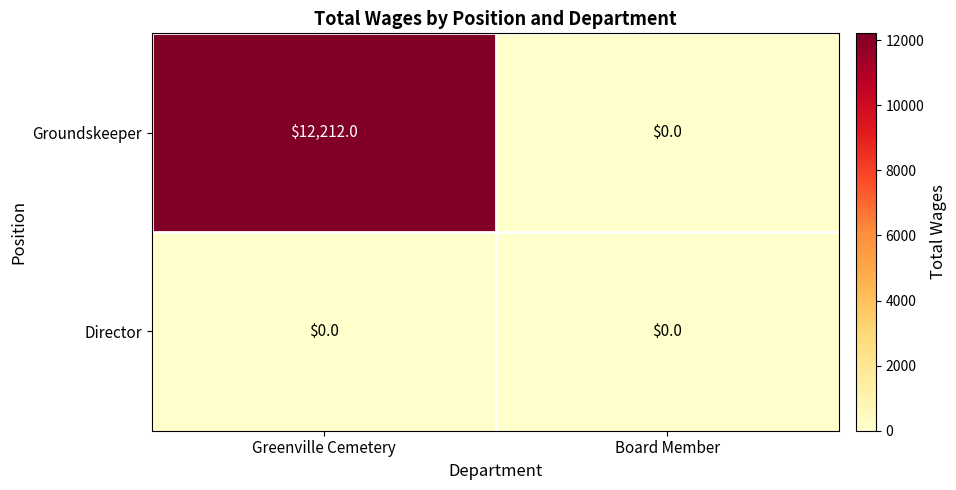

The value of Groundskeeper at Board Member is 6626. True or false?

False